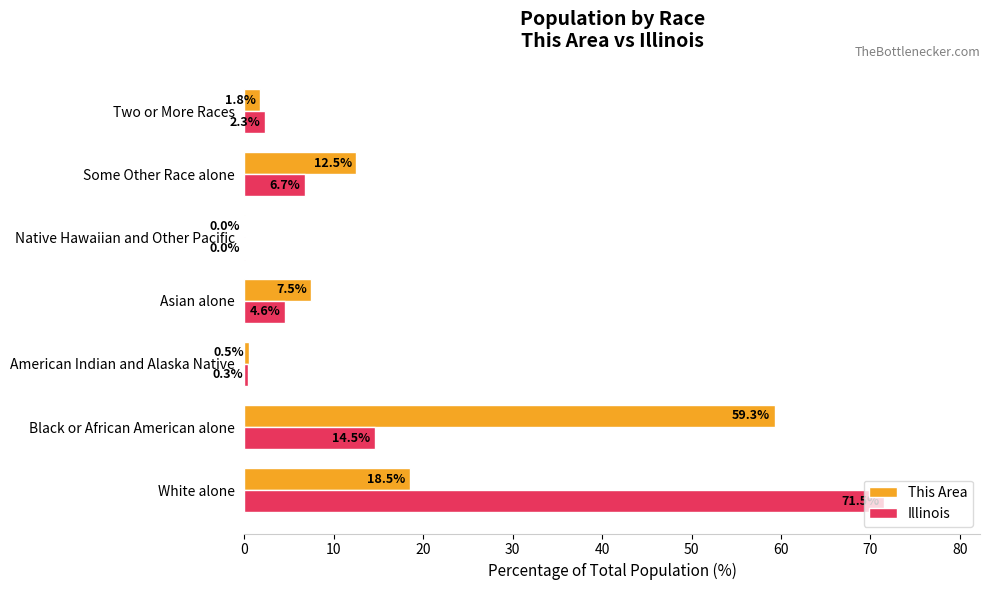

Is it true that This Area equals 1.8 at Two or More Races?

True